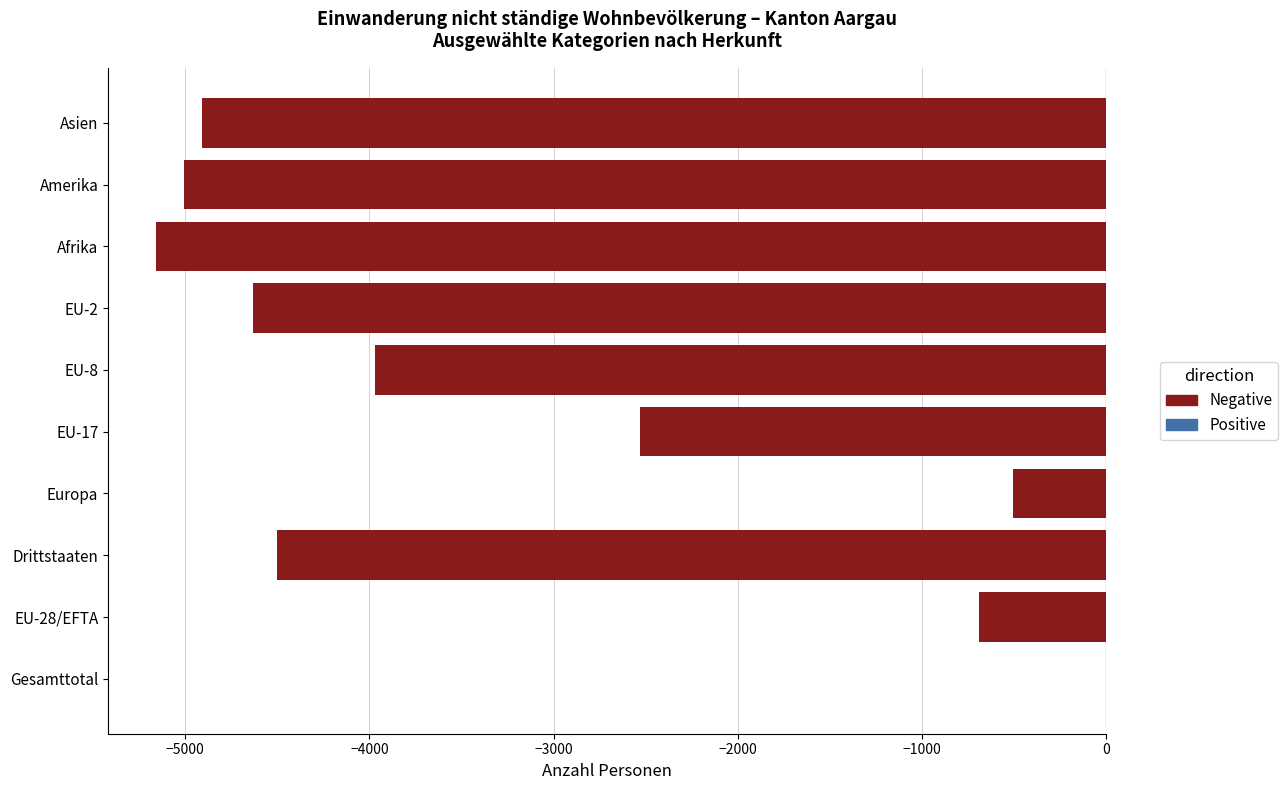

How many series are shown in this chart?

1